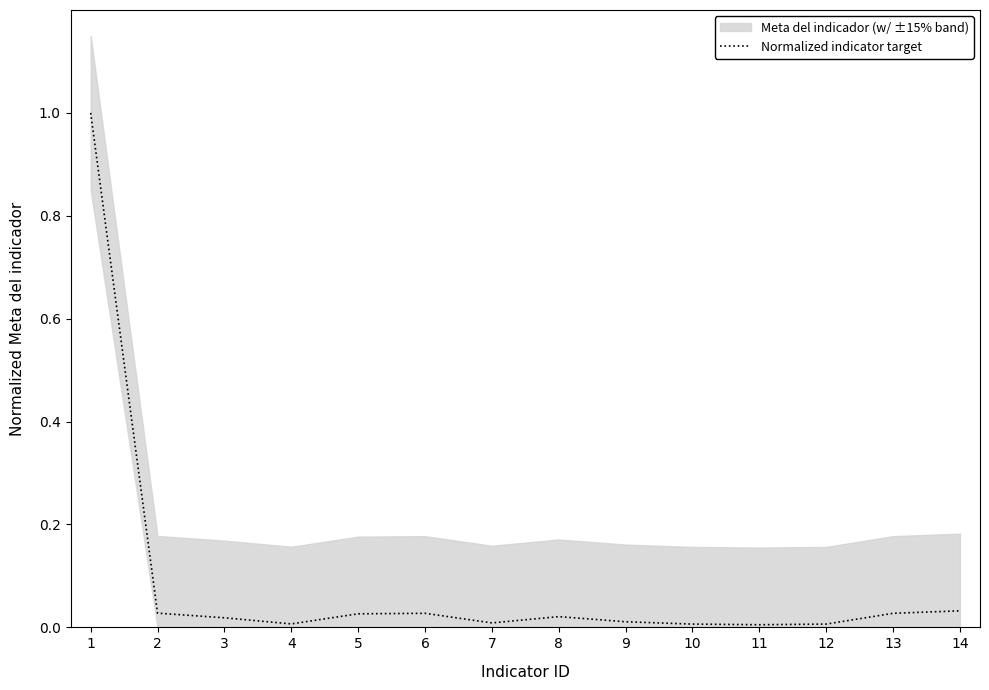

Rank the categories by value from lowest to highest.

11, 10, 12, 4, 7, 9, 3, 8, 5, 6, 13, 2, 14, 1